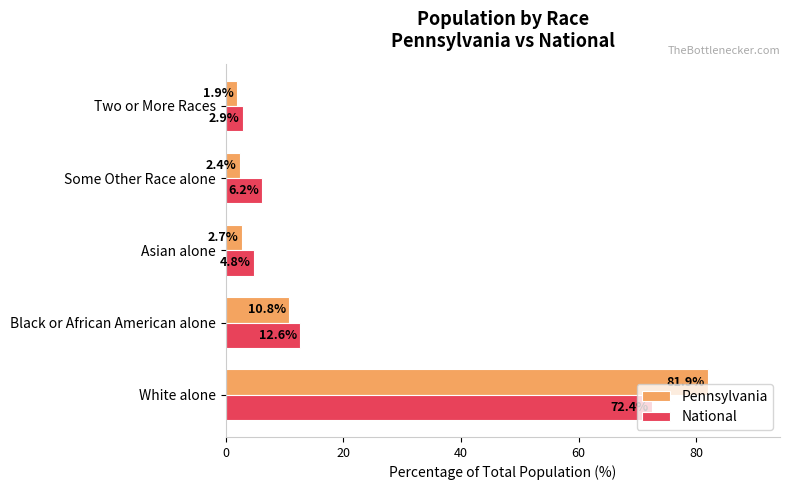

Where is Pennsylvania nearest to the value 41?

Black or African American alone